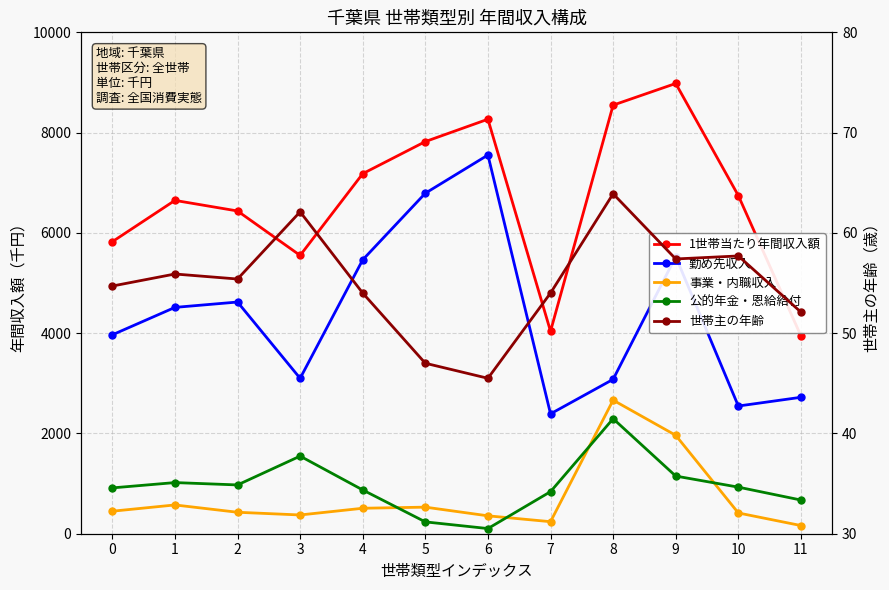

Rank the categories by 公的年金・恩給給付 value from highest to lowest.

8, 3, 9, 1, 2, 10, 0, 4, 7, 11, 5, 6